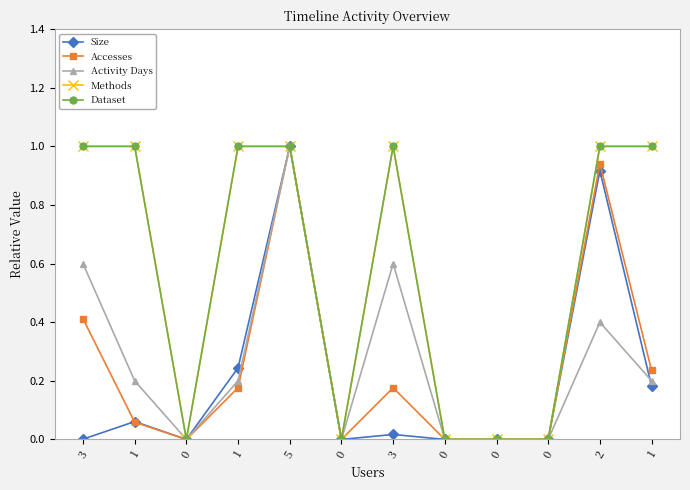

True or false: Methods and Accesses cross at least once.

False